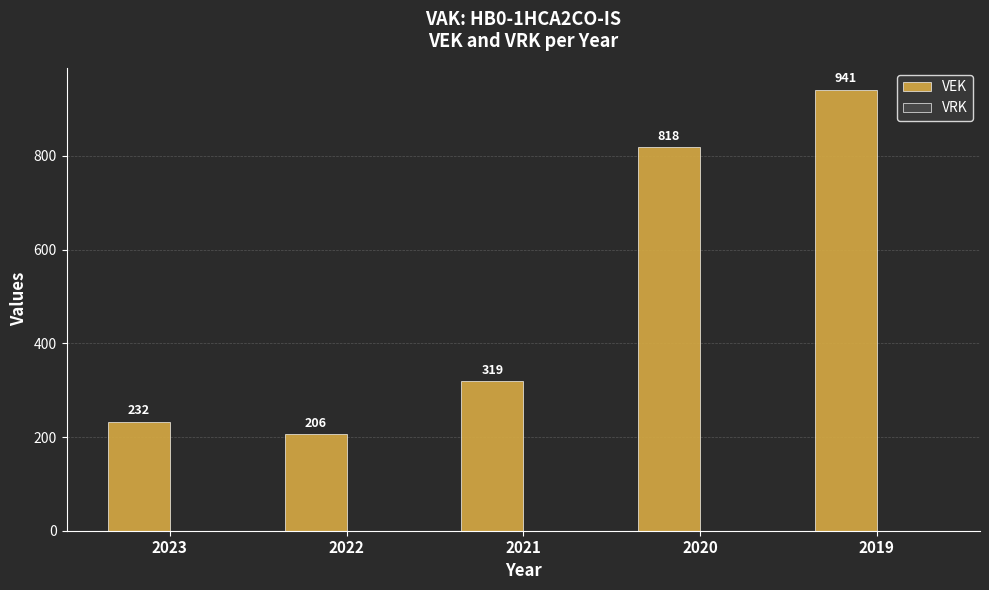

What is the smallest value displayed?

206